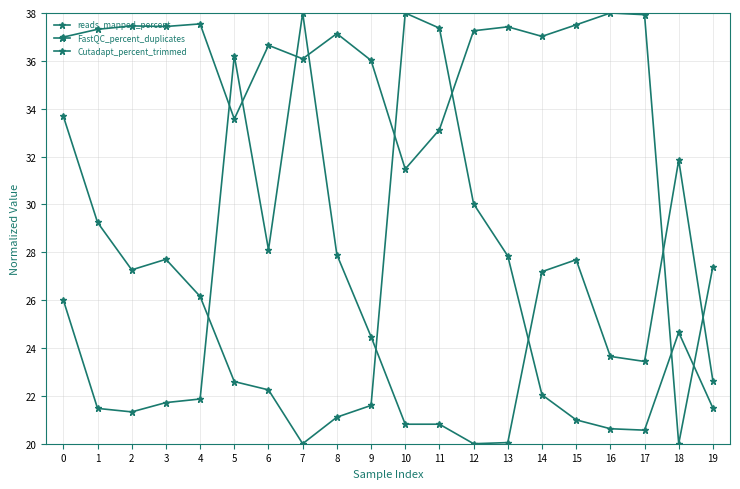

Between 12 and 17, which is larger?

17